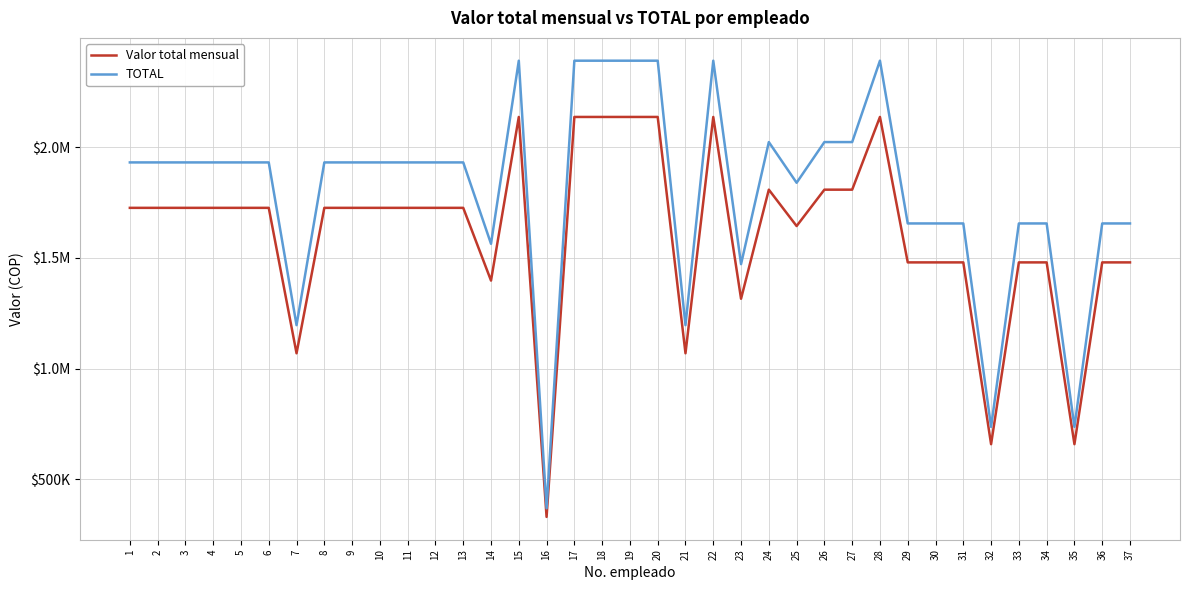

True or false: Valor total mensual and TOTAL cross at least once.

False